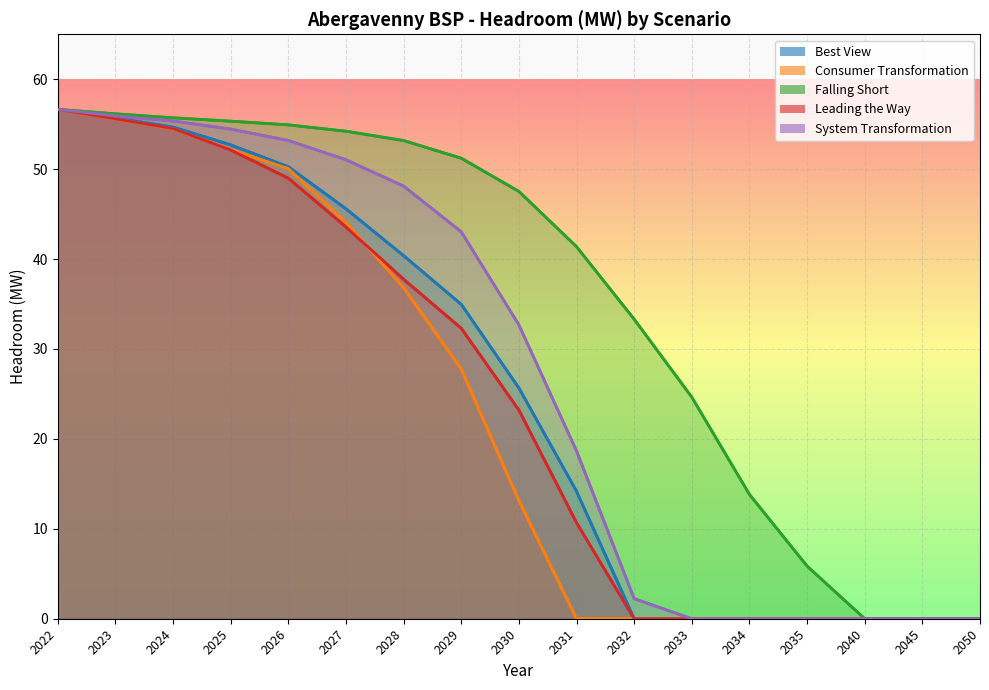

True or false: Leading the Way has more than 1 interior local peaks.

False